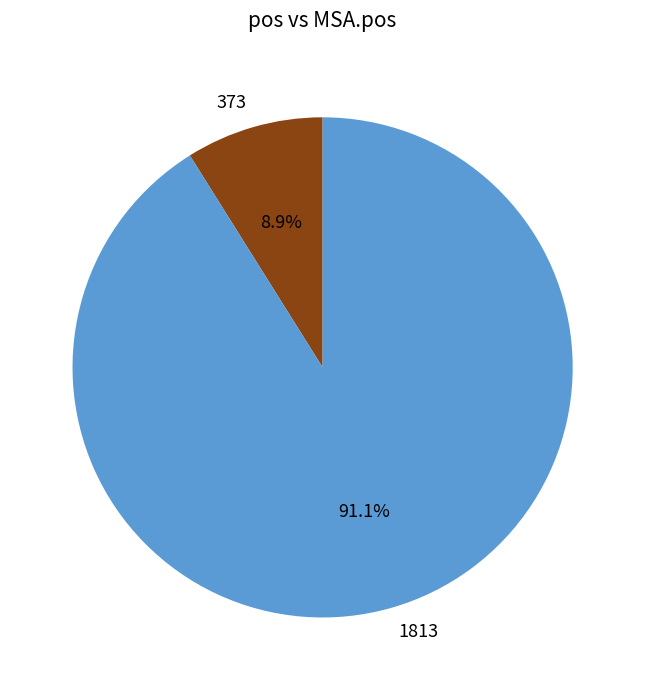

What is the smallest slice in the pie chart?

373